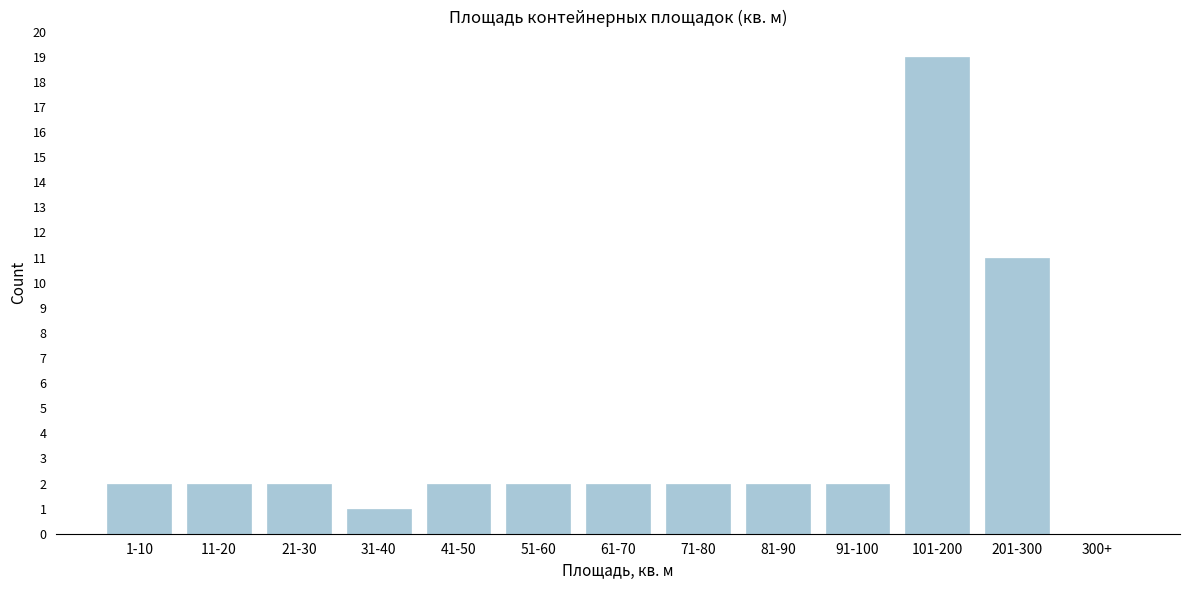

Reading left to right, extract all data points from this chart.

1-10=2	11-20=2	21-30=2	31-40=1	41-50=2	51-60=2	61-70=2	71-80=2	81-90=2	91-100=2	101-200=19	201-300=11	300+=0